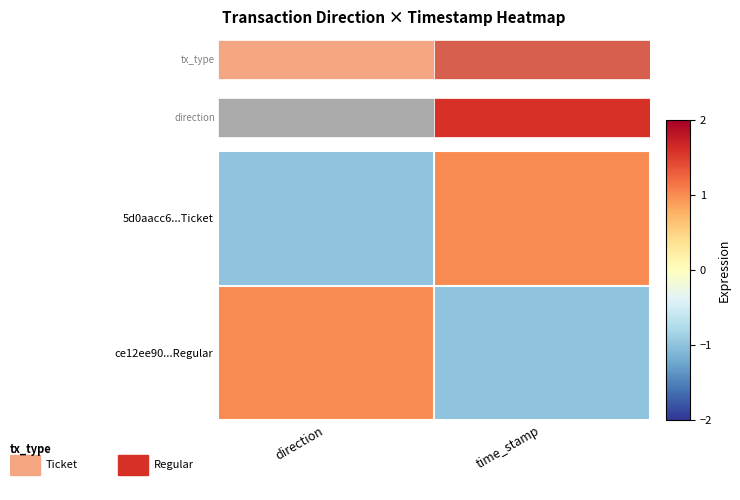

At time_stamp, list the series in order from smallest to largest.

ce12ee90...Regular, 5d0aacc6...Ticket